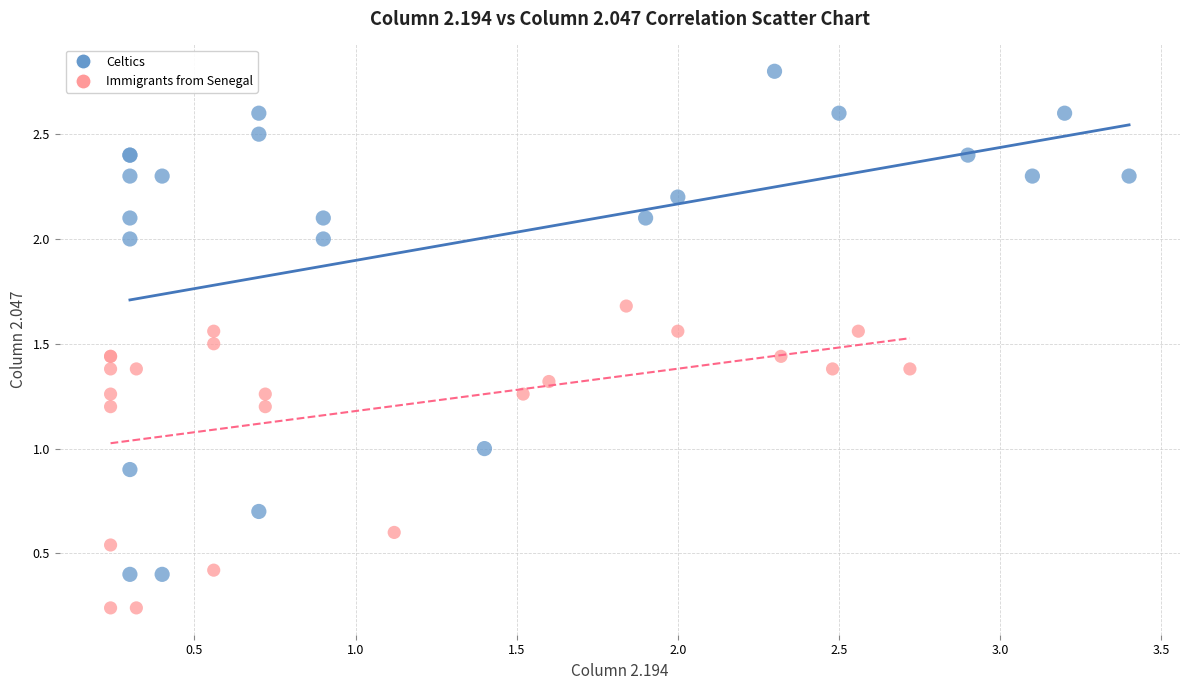

Which series has the widest spread of Y values?

Celtics